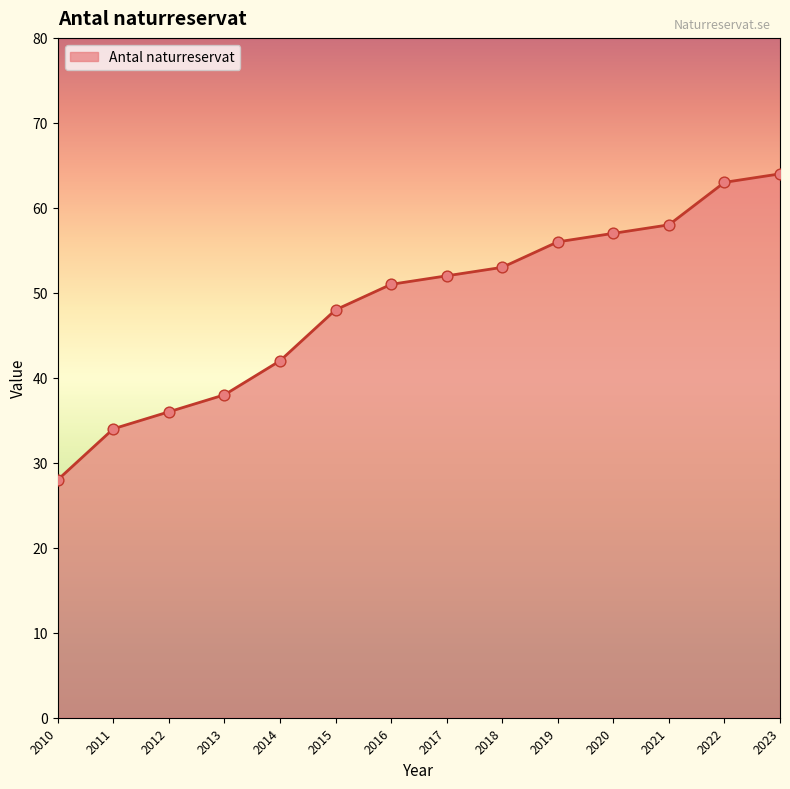

What is the change in value from 2010 to 2018?

+25